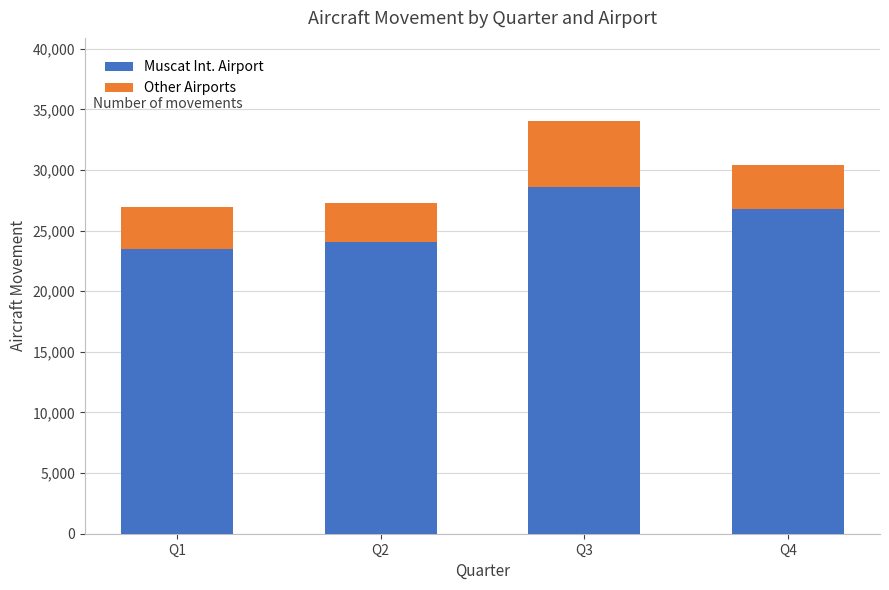

The value of Muscat Int. Airport at Q3 is 11478. True or false?

False